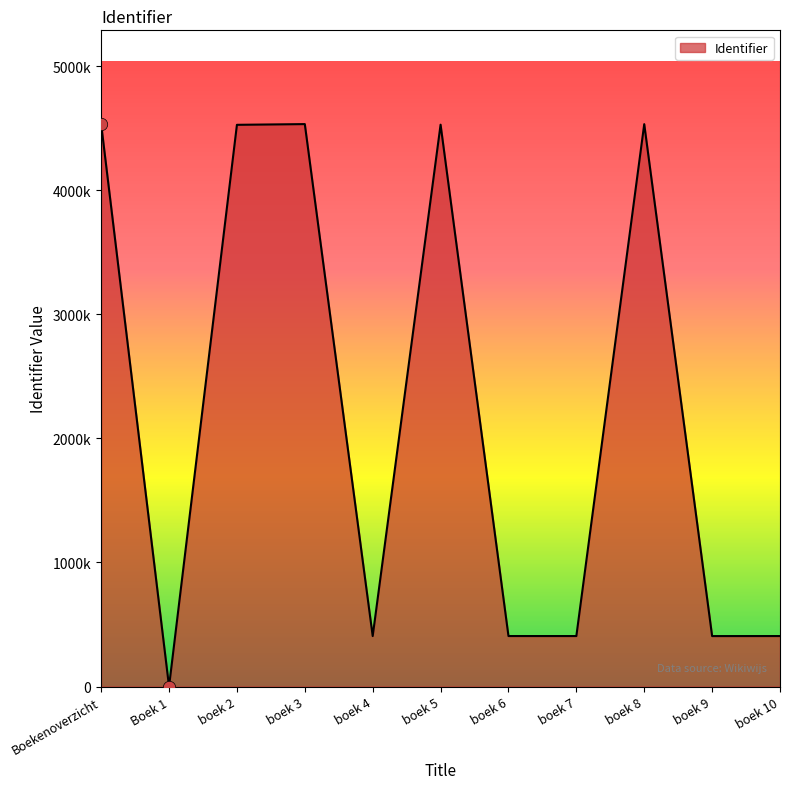

What is the change in value from Boek 1 to boek 6?

+407305.3